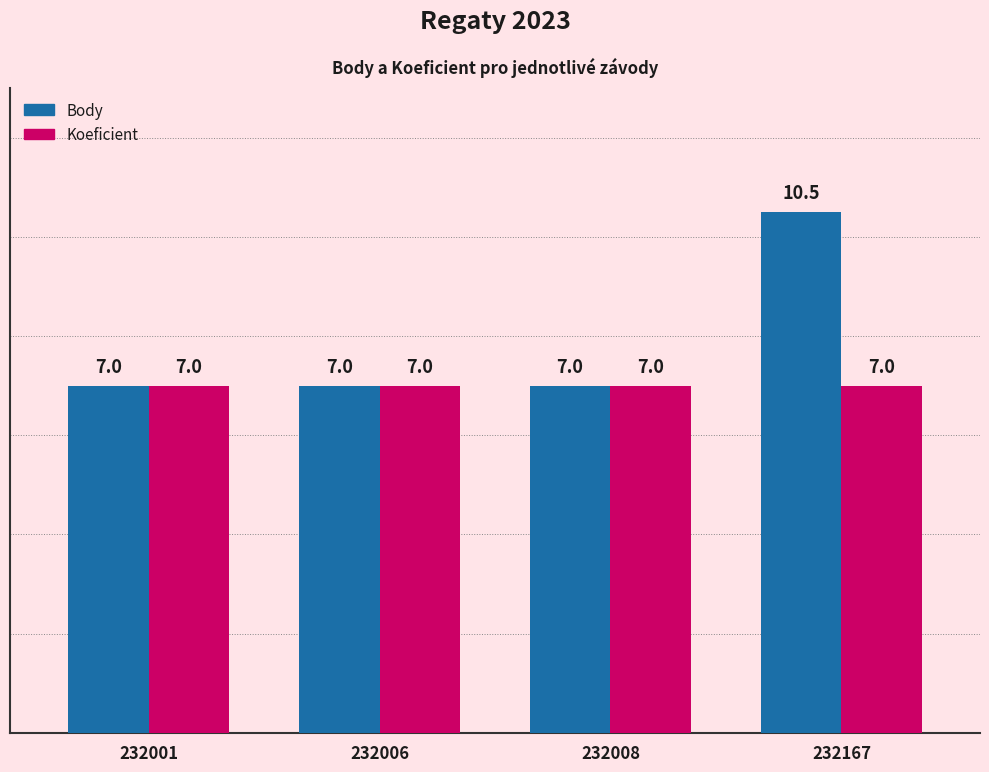

What is the value of the Body bar at the 1st from the left?

7.0